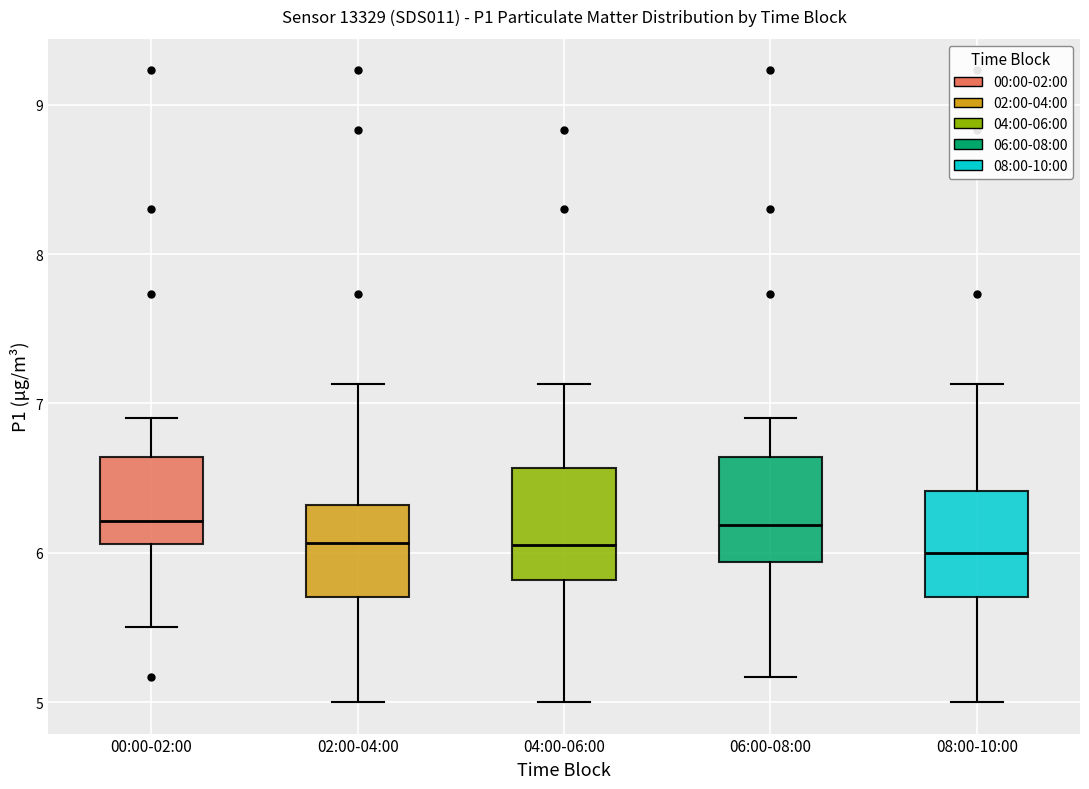

Where is the upper edge of the box for 02:00-04:00 on the y-axis? The values are not printed on the chart, so give them approximately, as read against the axis.

6.3